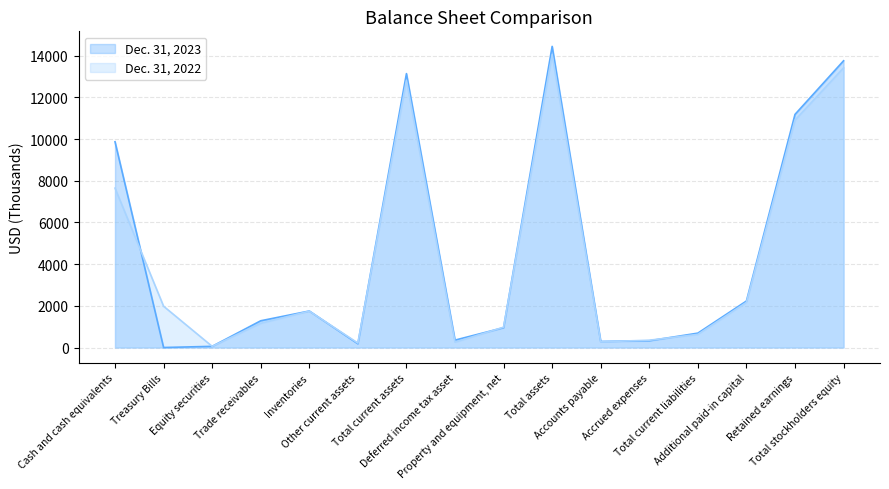

What value does the Dec. 31, 2022 series have at Accounts payable, to the nearest 10?

270